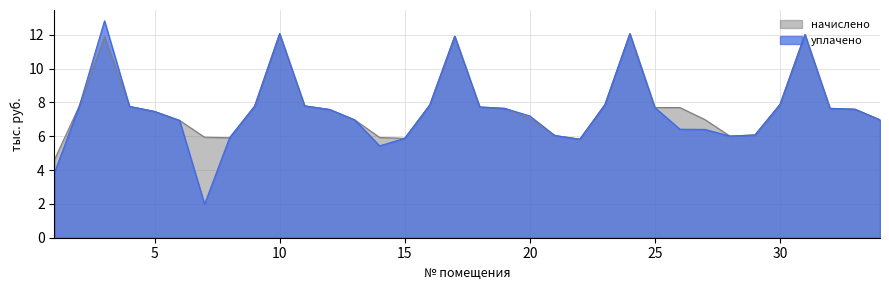

True or false: начислено and уплачено intersect in this chart.

False